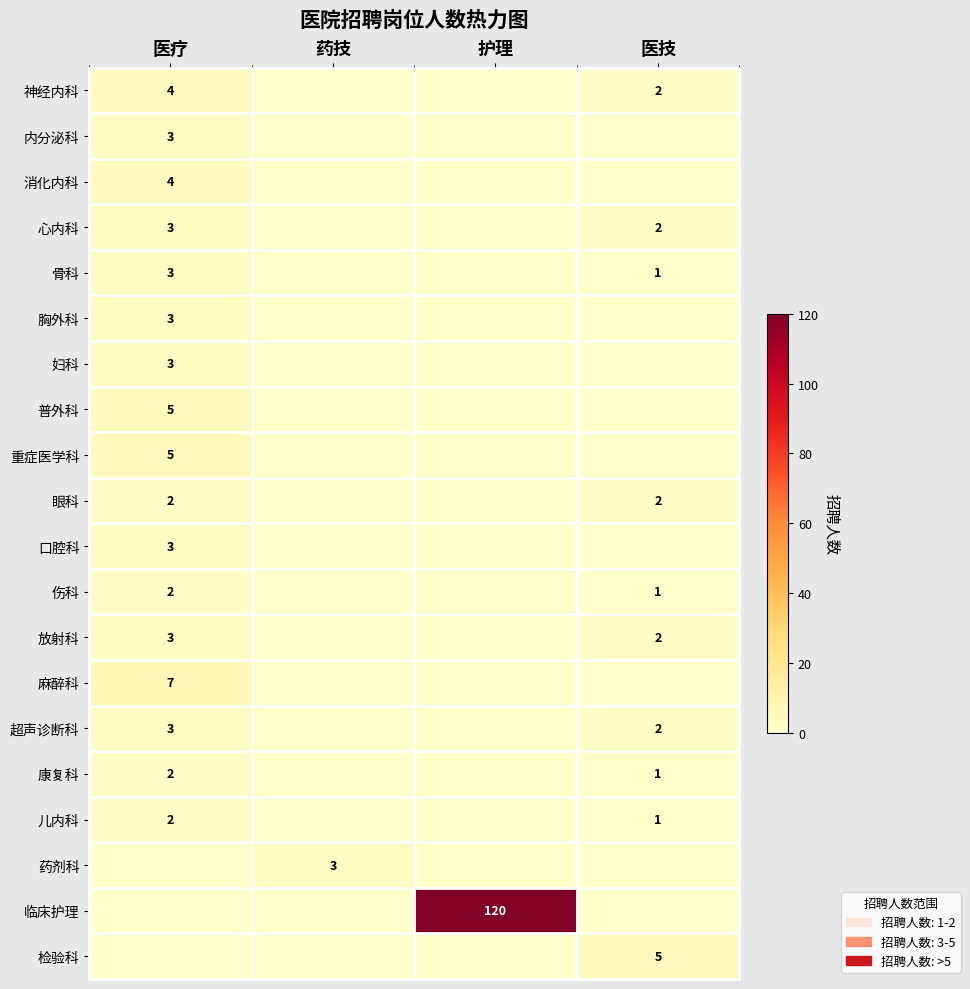

At which category does the chart reach its minimum across all series?

药技